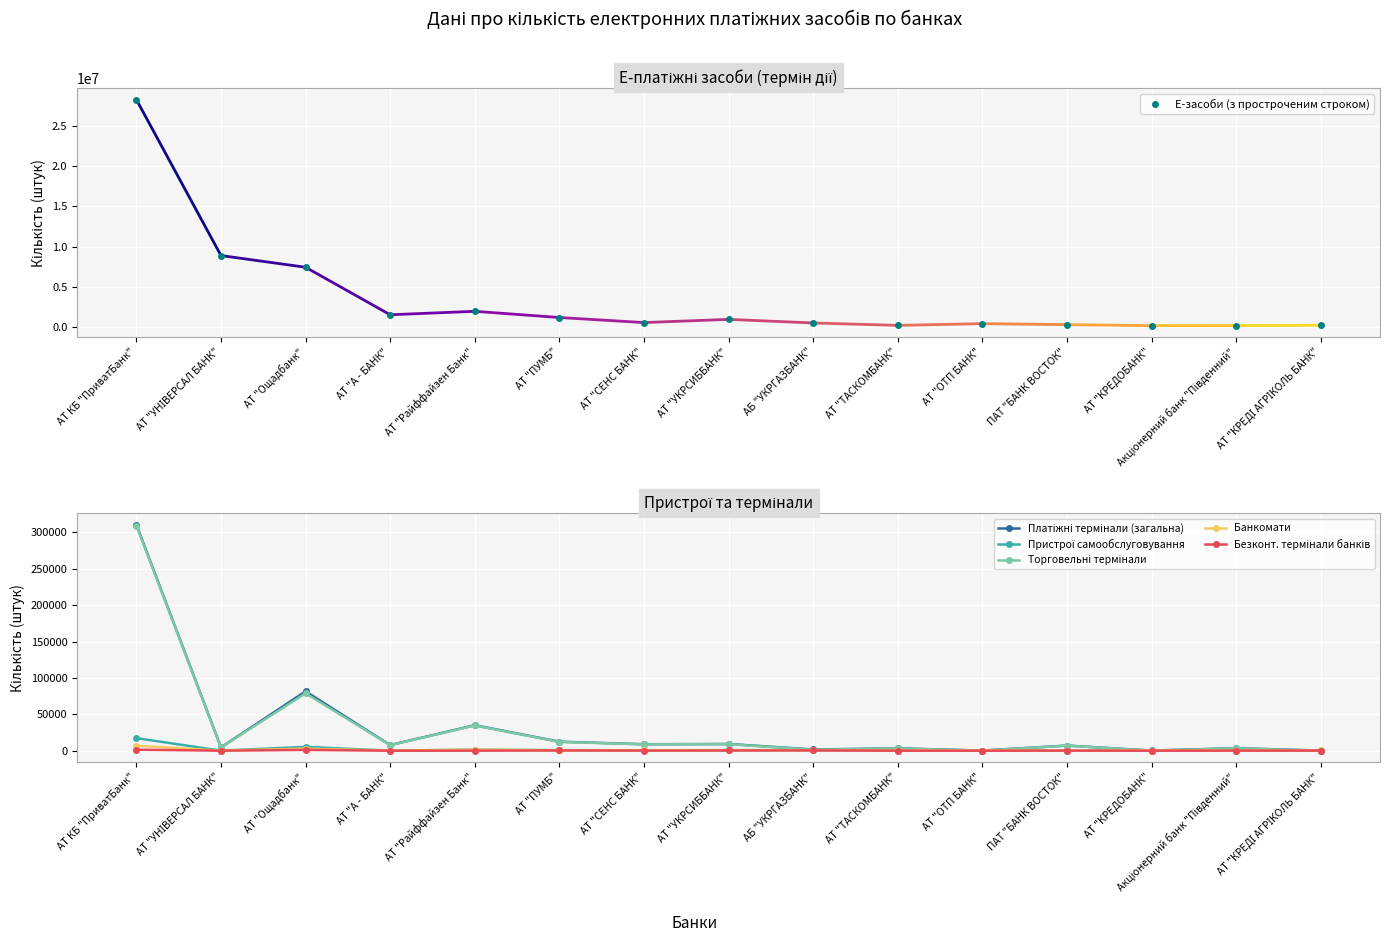

Where does the Банкомати series first go above 270?

АТ КБ "ПриватБанк"